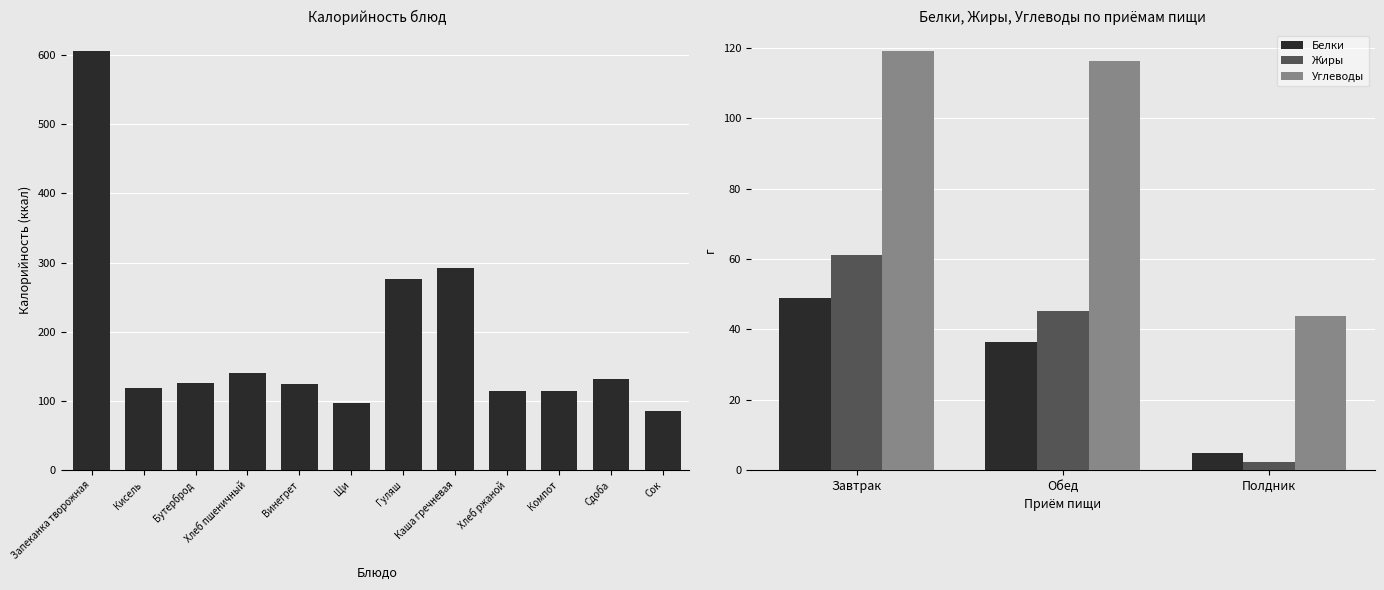

At which label does Жиры reach its minimum?

Полдник